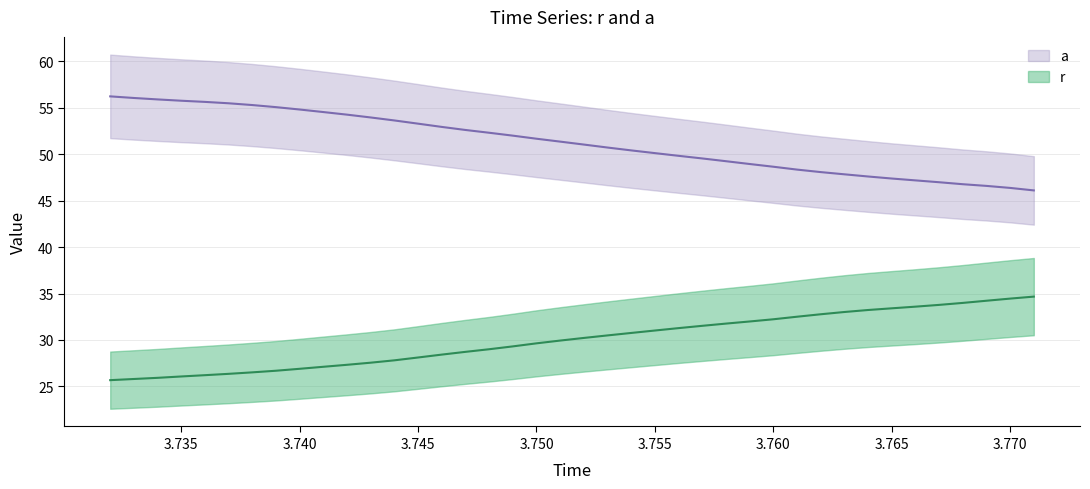

What is the sum of all r values?

1199.9